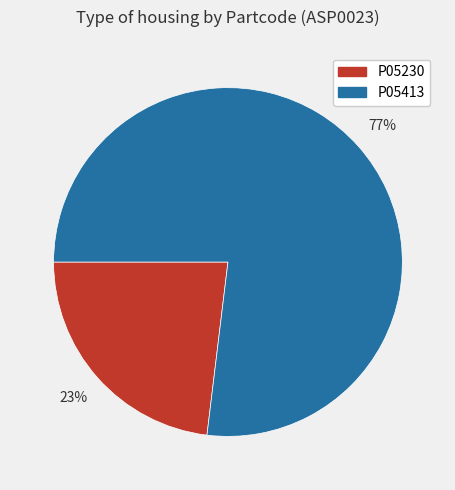

Which slice is the largest?

P05413